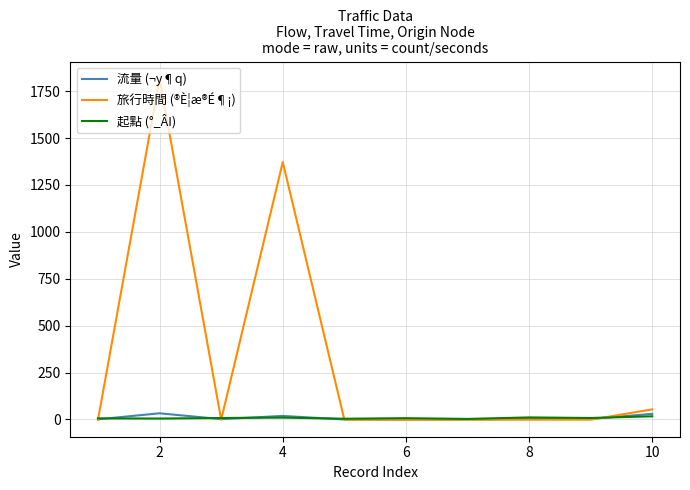

What is the maximum value for 旅行時間 (®È¦æ®É¶¡)?

1816